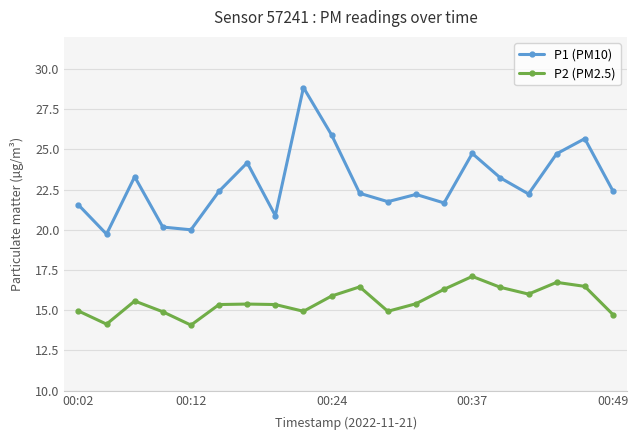

Which series has the largest total across all categories?

P1 (PM10)